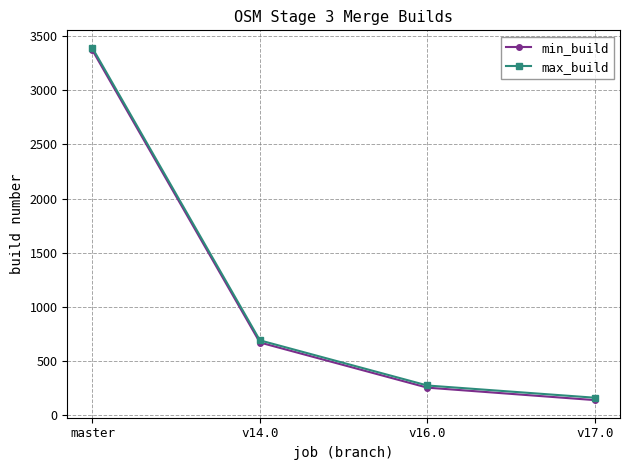

What is the label of the 1st point from the right?

v17.0